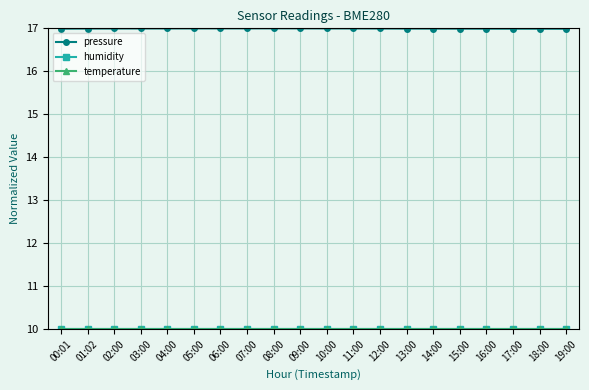

The value of pressure at 14:00 is 6.2. True or false?

False